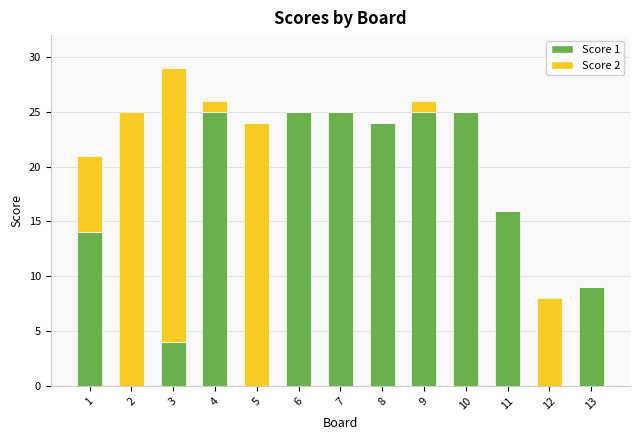

Is it true that Score 1 equals 25 at 7?

True